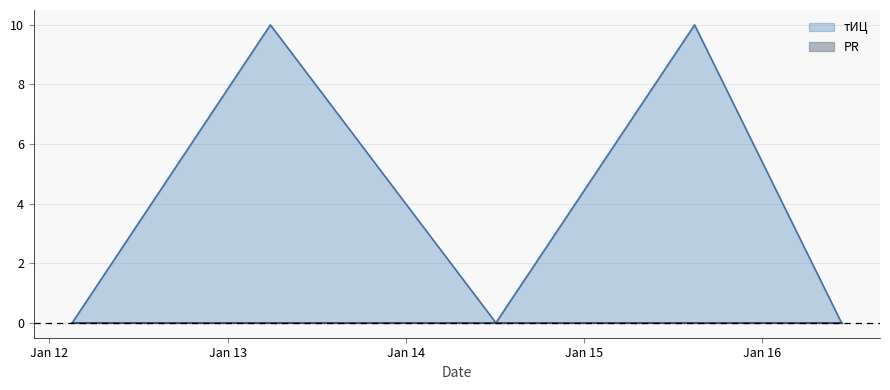

Rank the series at Jan 14 from highest to lowest value.

тИЦ line, PR line